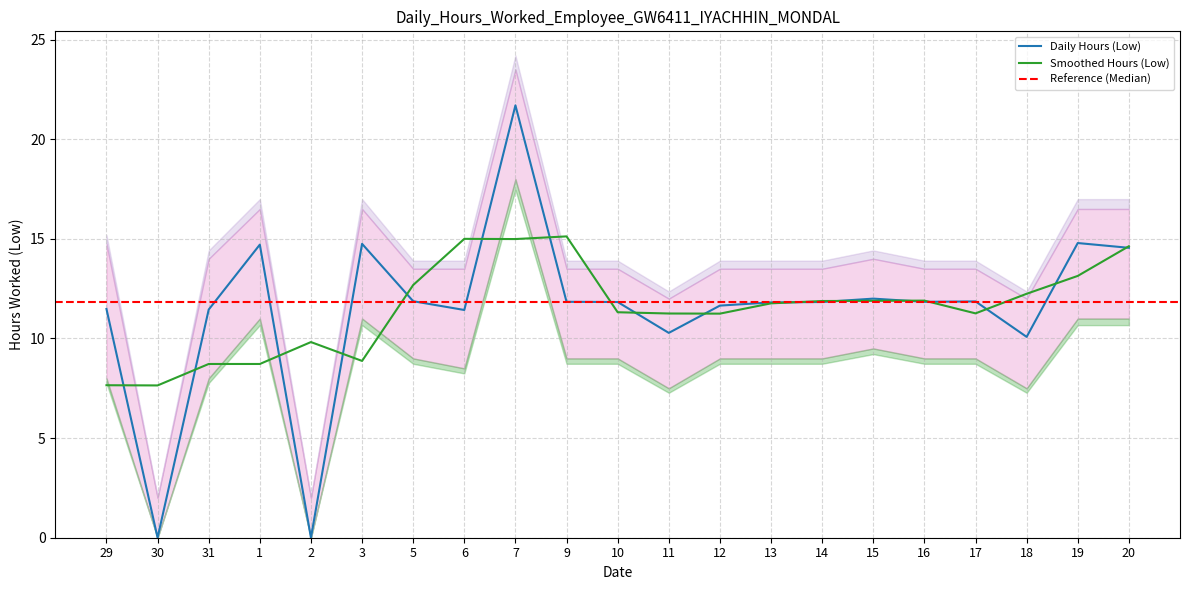

Reading left to right, extract all data points from this chart.

Daily Hours (Low): 29=11.5	30=0.0	31=11.4	1=14.7	2=0.0	3=14.8	5=11.9	6=11.4	7=21.7	9=11.8	10=11.8	11=10.3	12=11.7	13=11.8	14=11.8	15=12.0	16=11.8	17=11.9	18=10.1	19=14.8	20=14.6
Upper Band: 29=14.8	30=2.0	31=14.0	1=16.5	2=2.0	3=16.5	5=13.5	6=13.5	7=23.5	9=13.5	10=13.5	11=12.0	12=13.5	13=13.5	14=13.5	15=14.0	16=13.5	17=13.5	18=12.0	19=16.5	20=16.5
Lower Band: 29=8.0	30=0.0	31=8.0	1=11.0	2=0.0	3=11.0	5=9.0	6=8.5	7=18.0	9=9.0	10=9.0	11=7.5	12=9.0	13=9.0	14=9.0	15=9.5	16=9.0	17=9.0	18=7.5	19=11.0	20=11.0